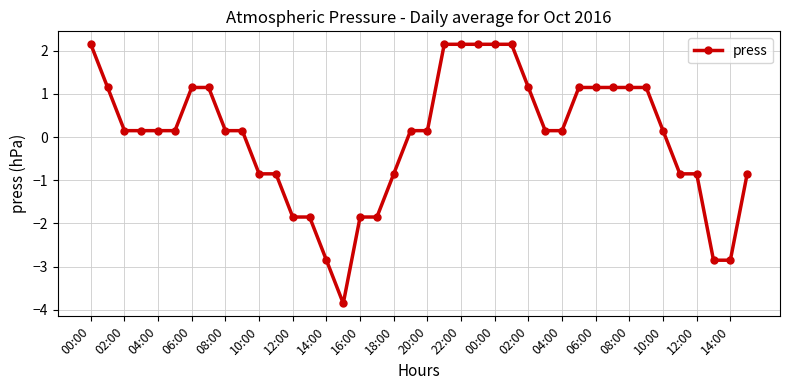

How many values are below 0?

14